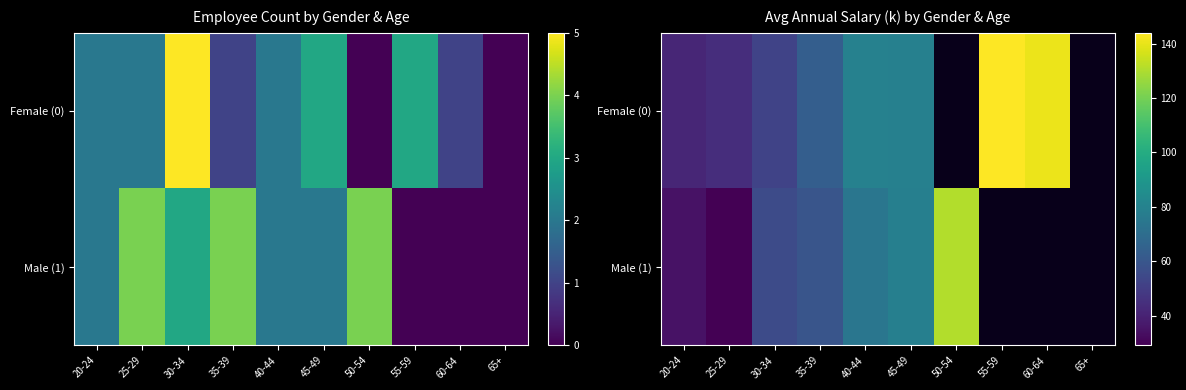

At which label does Male (1) first exceed 78?

45-49